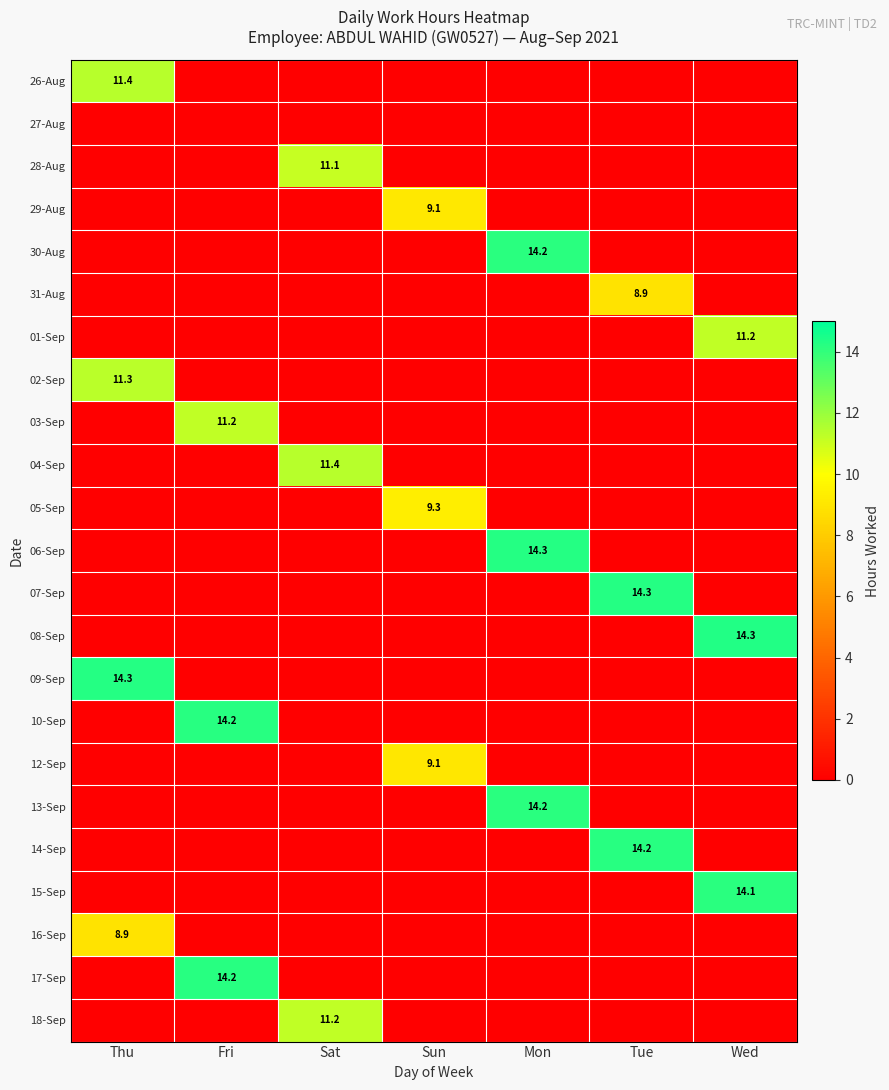

What is the difference between the highest and lowest values at Wed?

14.3